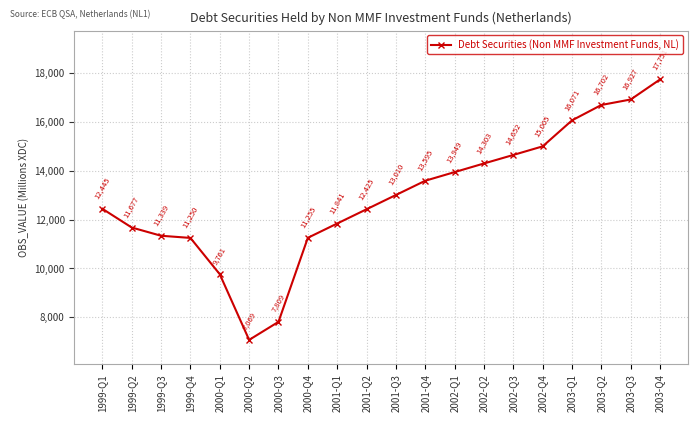

What is the label of the 1st point from the right?

2003-Q4